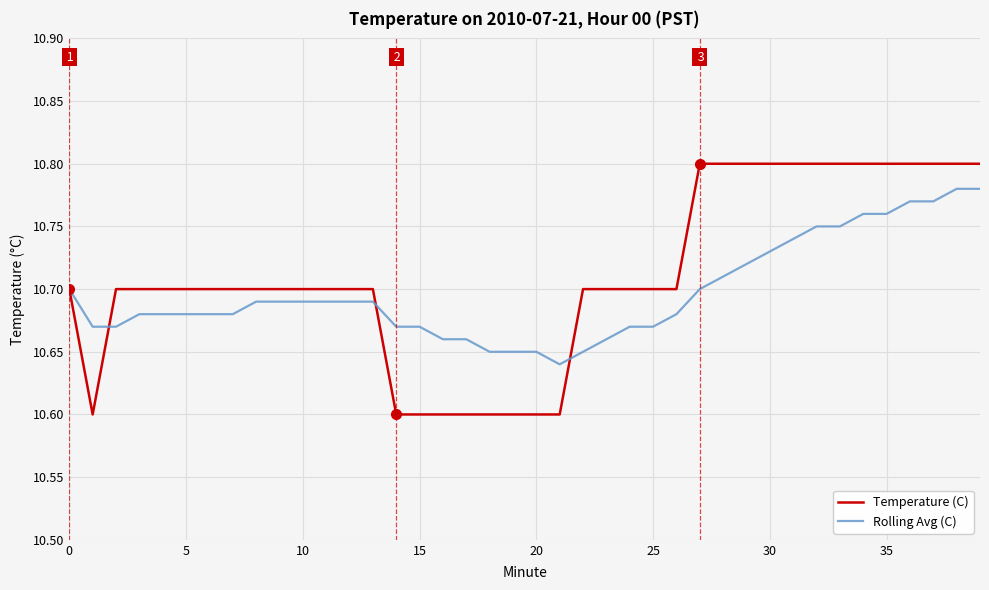

Which series has the largest range (max minus min)?

Temperature (C)